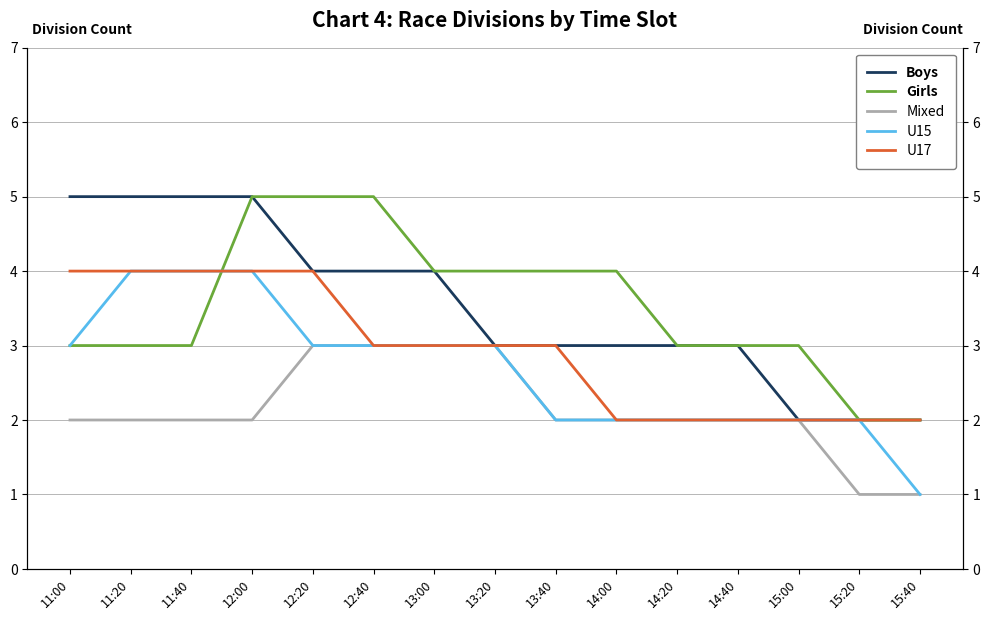

What is the maximum value shown in the chart?

5